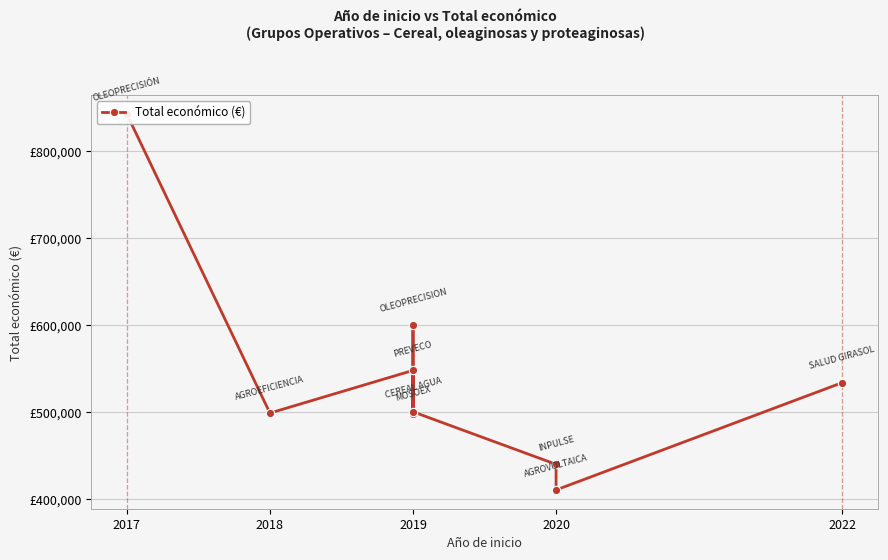

What is the ratio of the value at 2018 to the value at 2022?

0.9